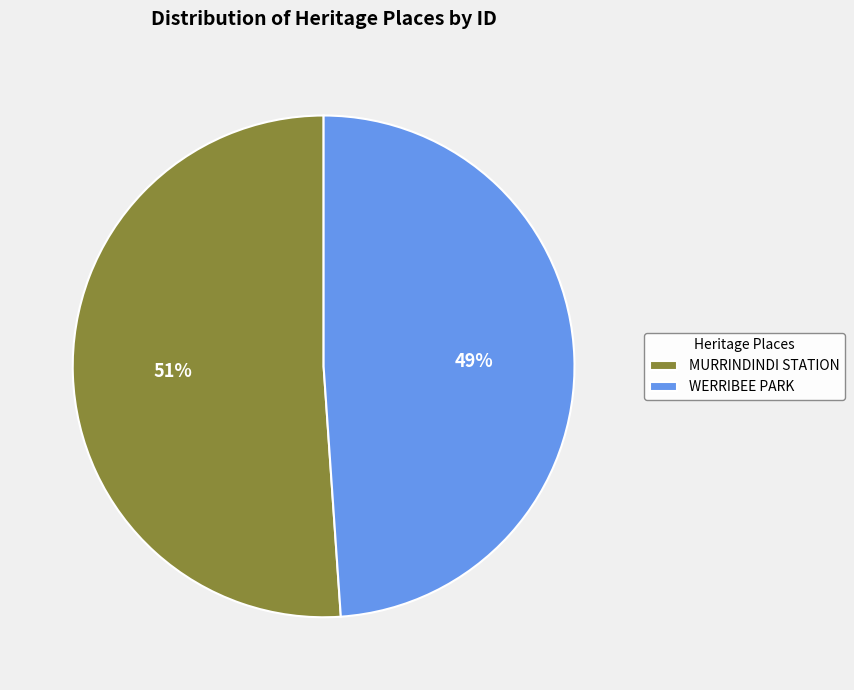

Does WERRIBEE PARK account for over 50% of the chart?

No